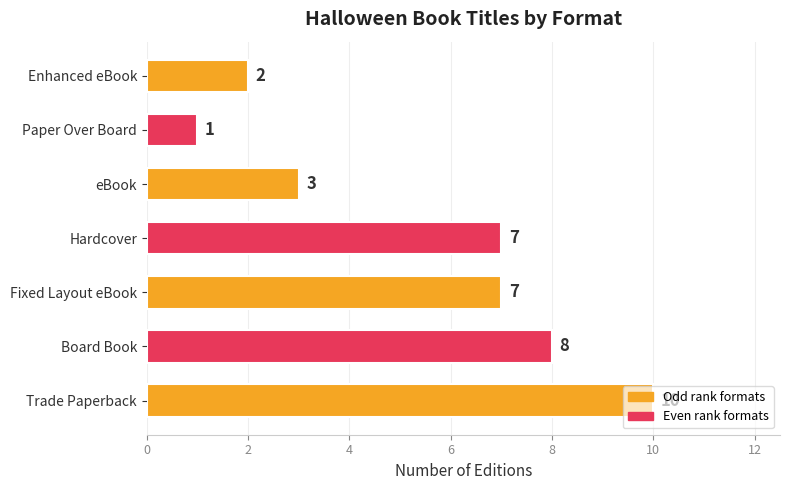

Read the value at Fixed Layout eBook.

7